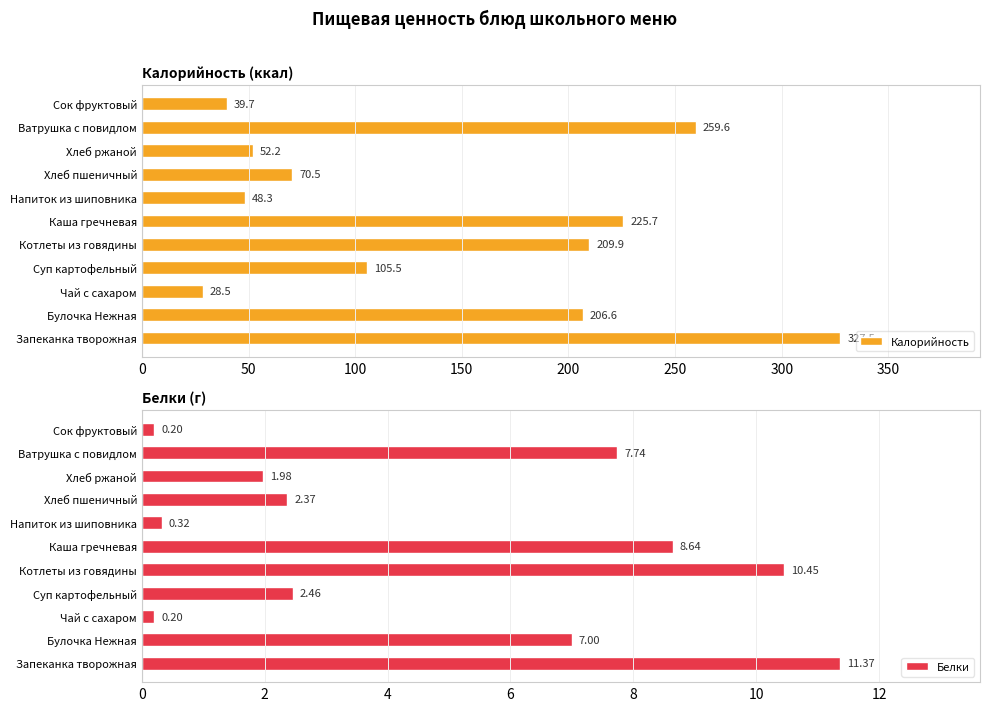

The Калорийность series shows 105.5 at Суп картофельный. True or false?

True